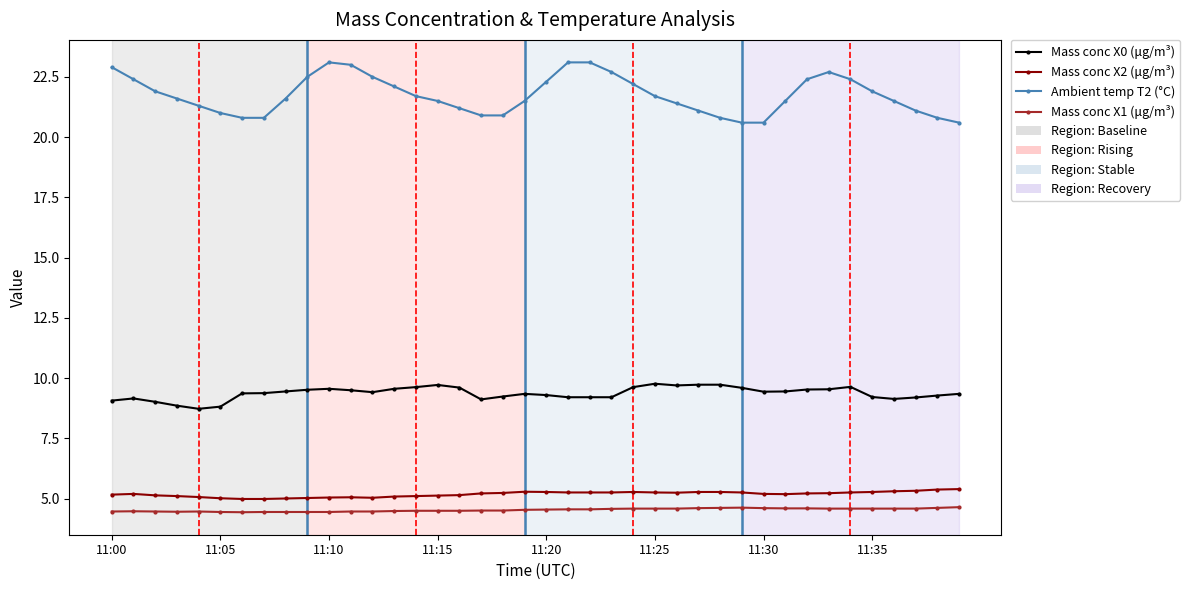

Which series has the widest spread of values?

Ambient temp T2 (°C)